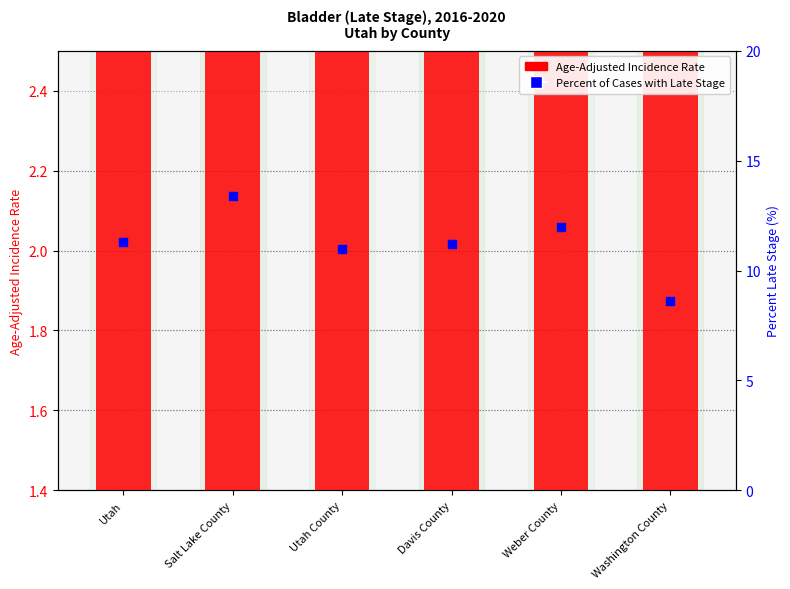

Which series has the largest total across all categories?

Percent of Cases with Late Stage